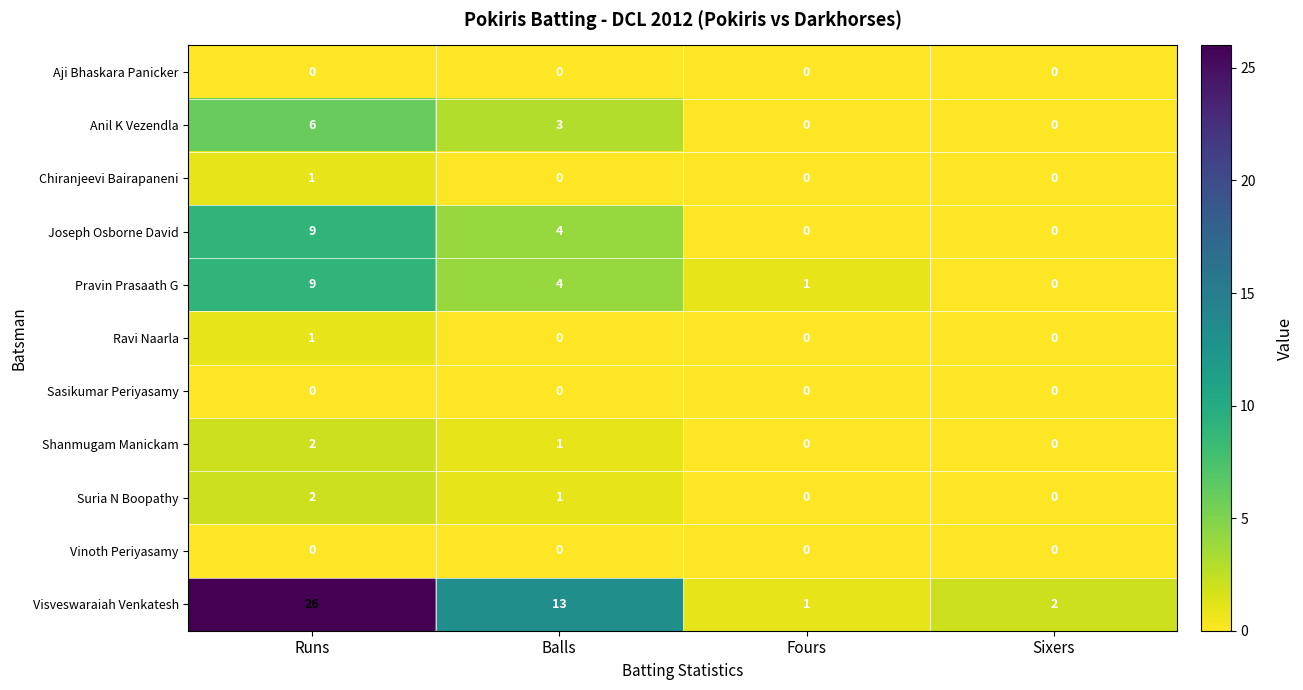

Which series has the largest total across all categories?

Visveswaraiah Venkatesh